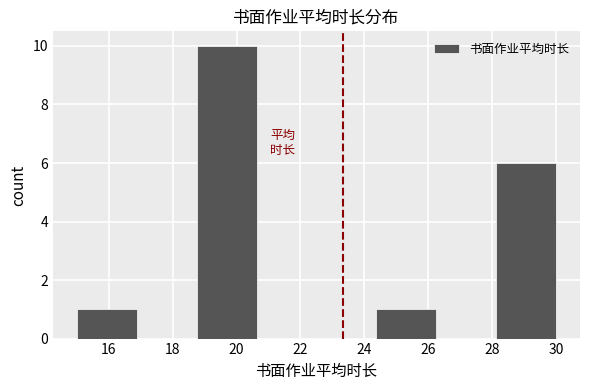

Over which range of the x-axis is the bar tallest?

18.8 to 20.6